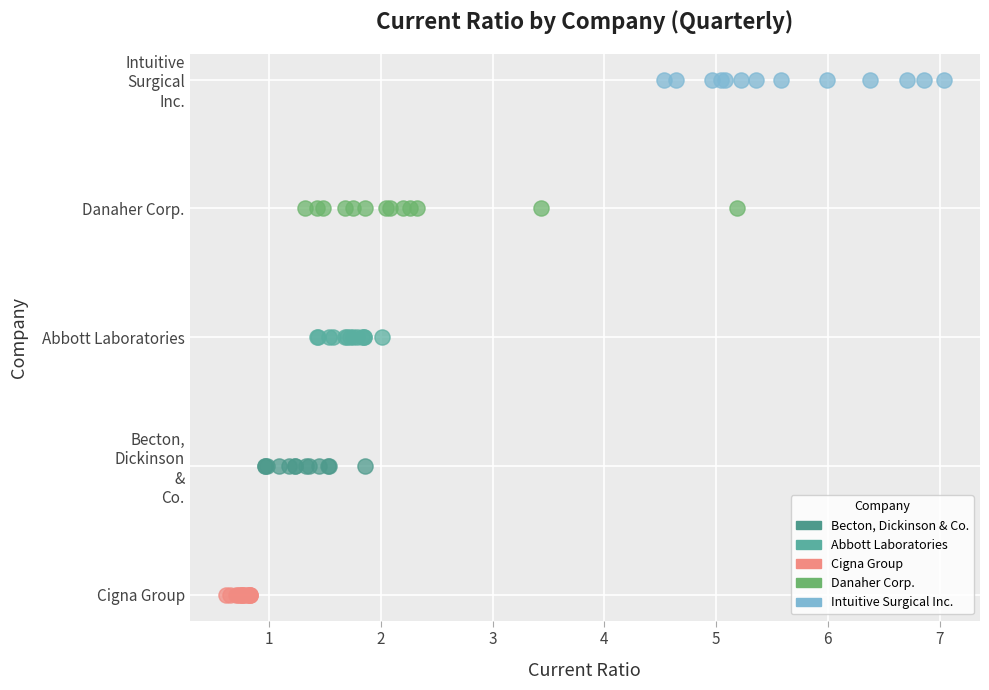

What are all the series names shown in the legend?

Becton, Dickinson & Co., Abbott Laboratories, Cigna Group, Danaher Corp., Intuitive Surgical Inc.